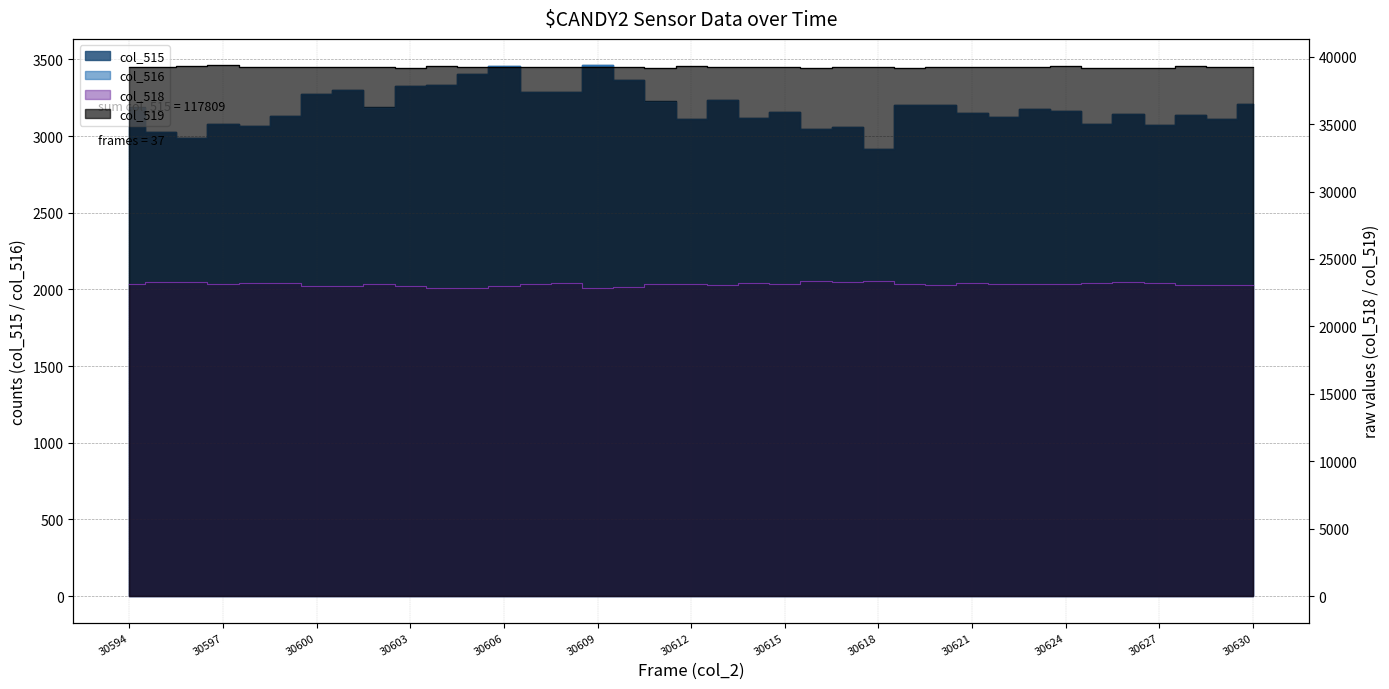

In col_518, how many points are higher than both neighbors (excluding endpoints)?

10